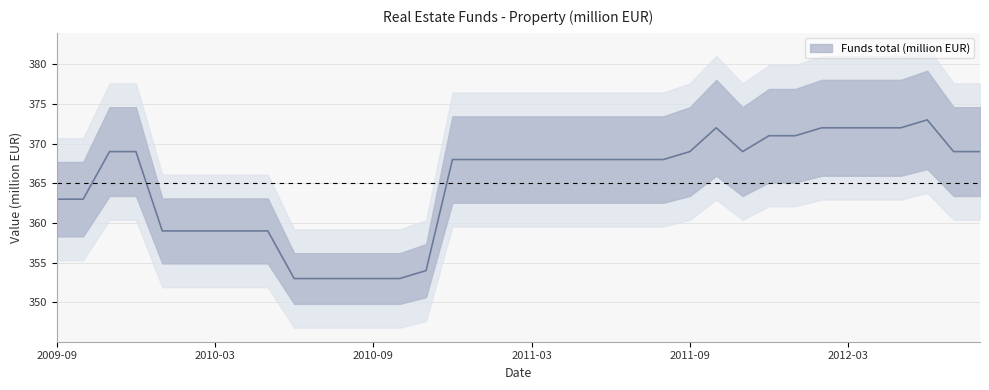

Which category has the lowest value across all series?

2010-06